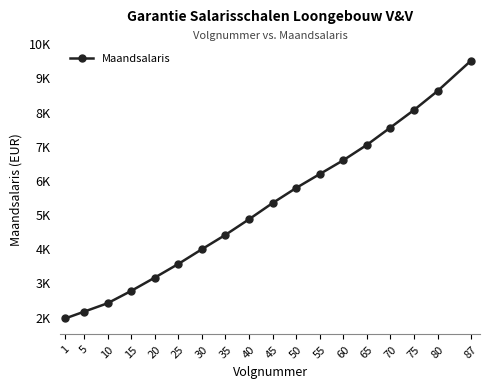

Does the chart have visible grid lines?

No